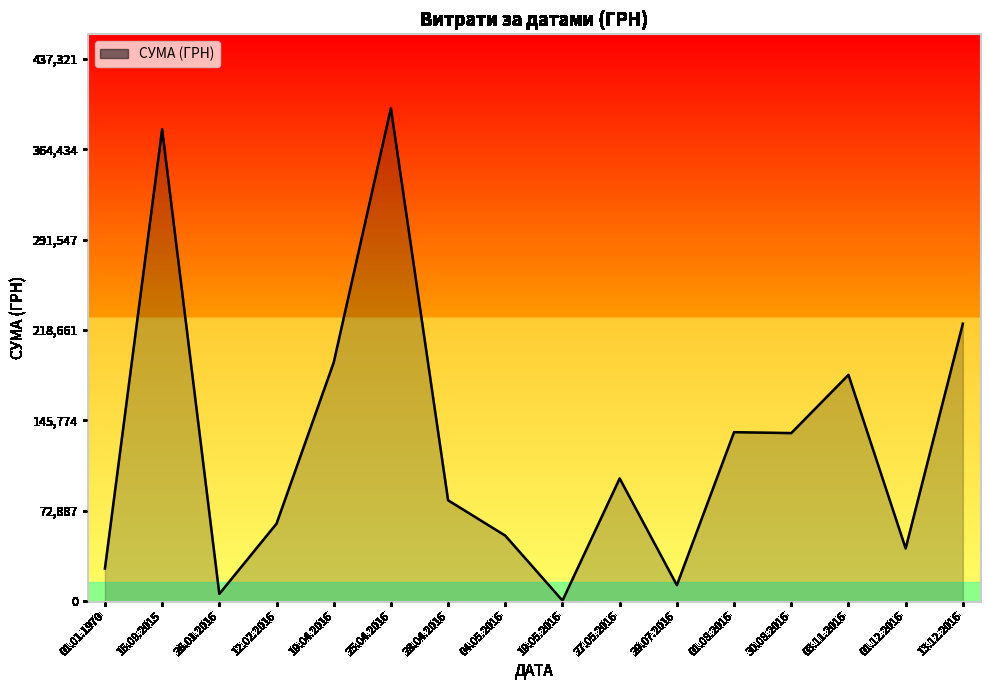

What is the sum of all values?

2033015.3